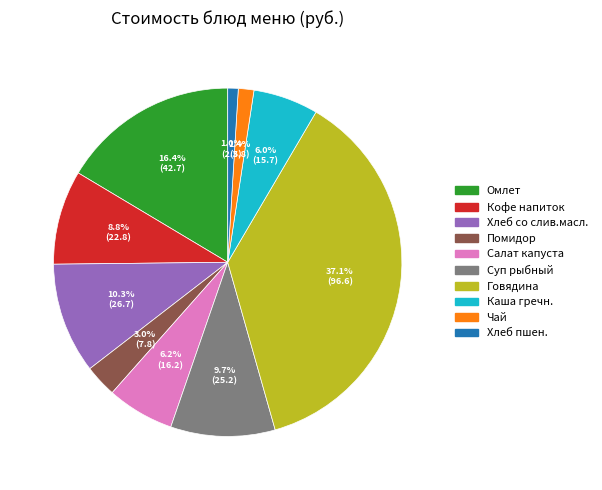

What percentage is NOT represented by Каша гречн.?

94.0%